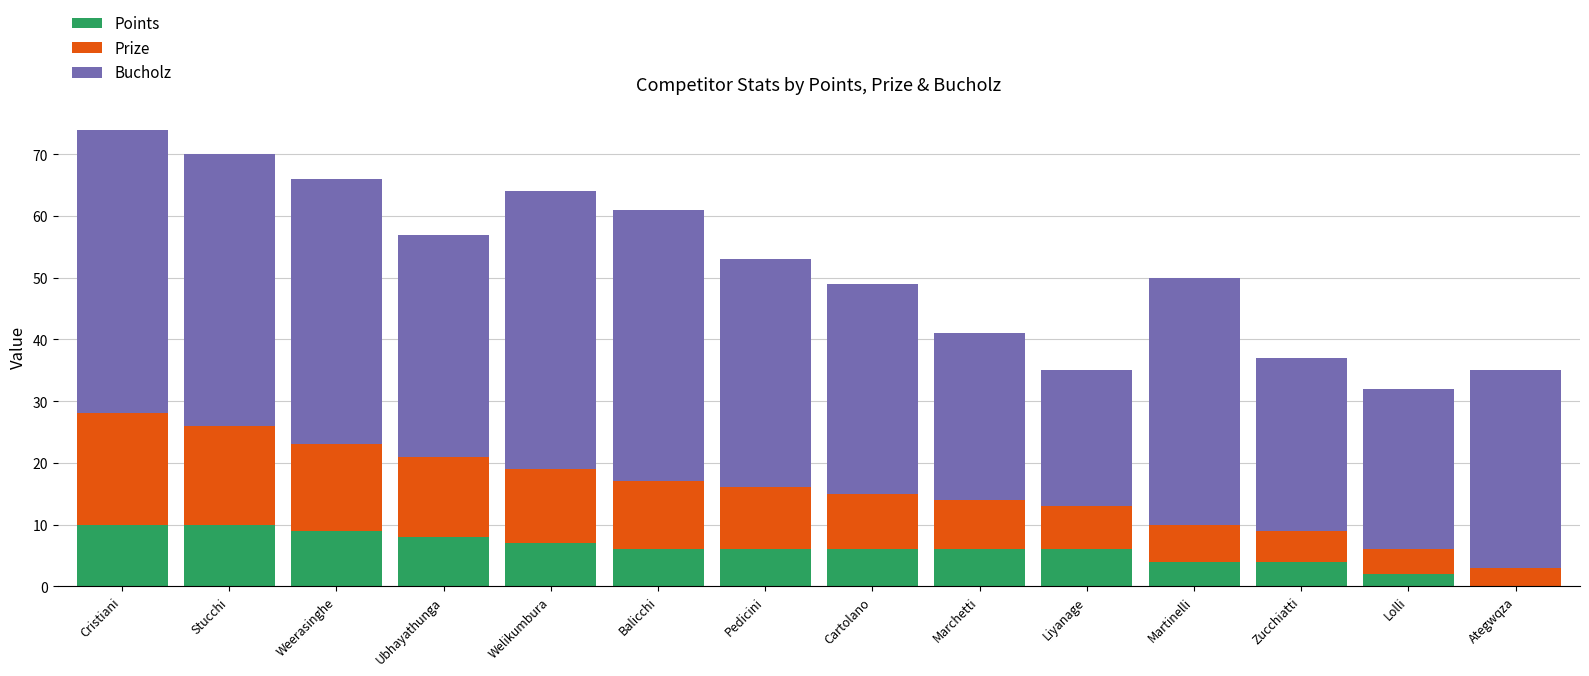

Are the bars grouped side by side (vs. stacked)?

No